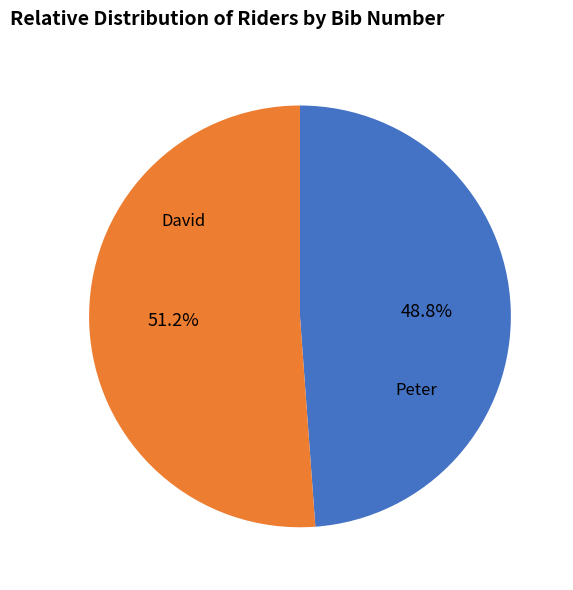

Count the number of slices in the pie.

2